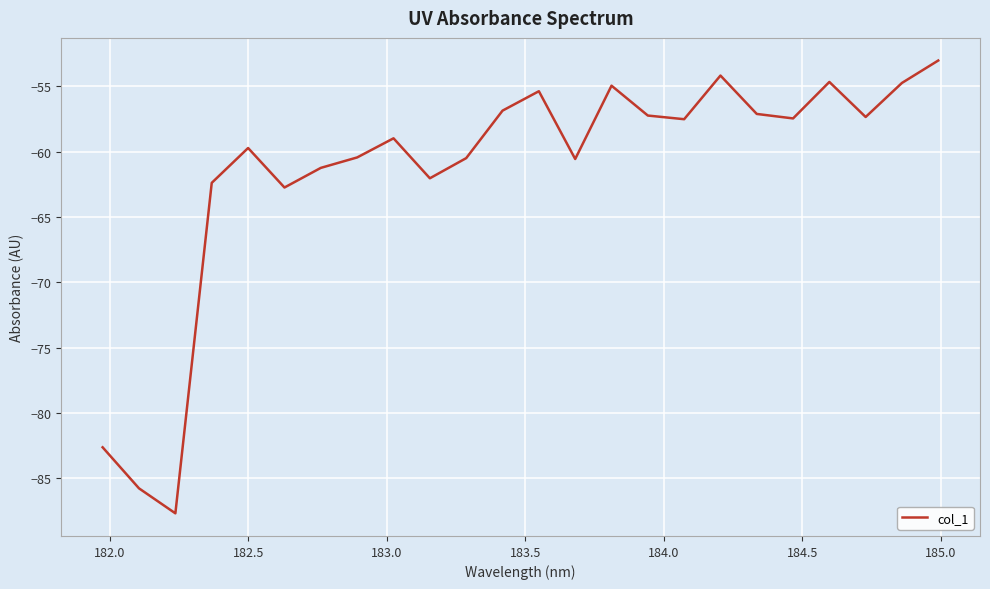

What is the difference between the maximum and minimum values?

34.7